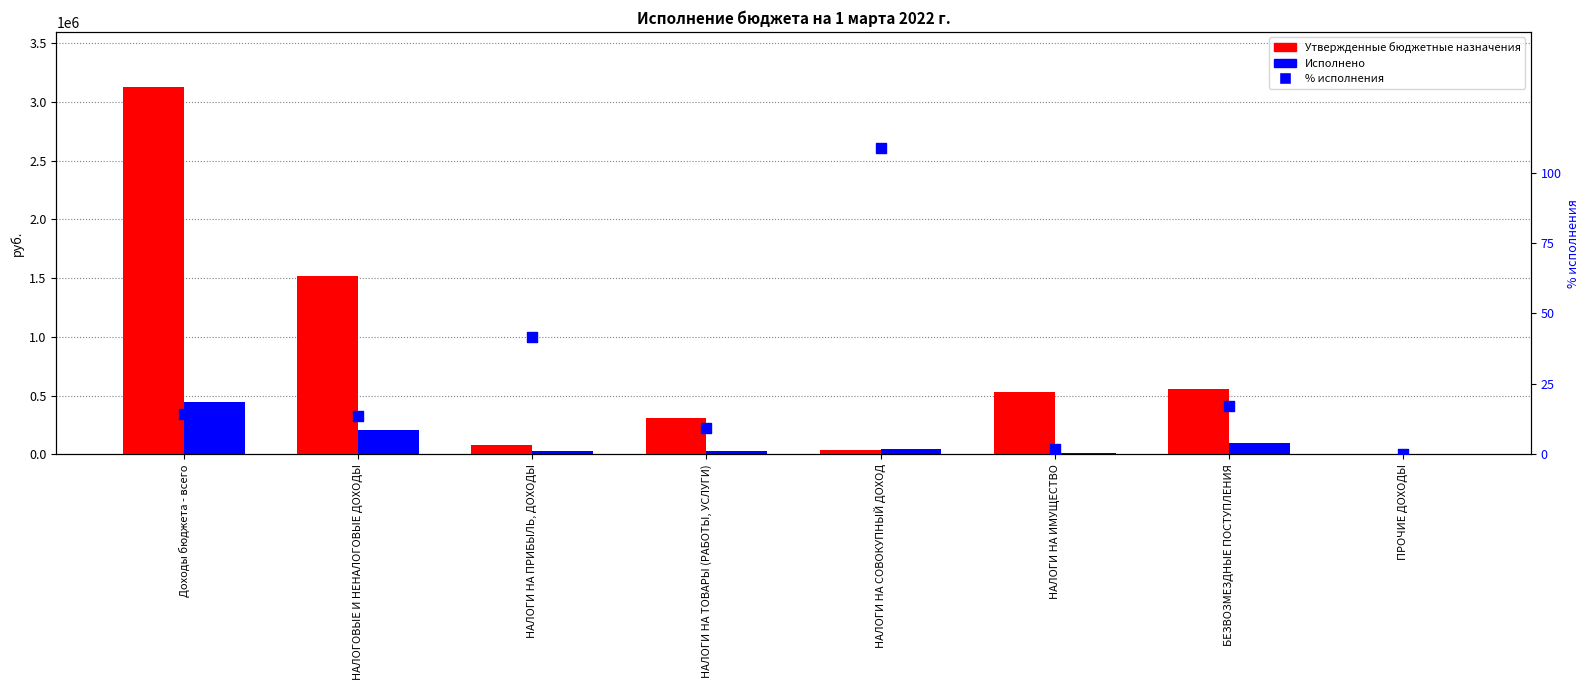

What are all the series names shown in the legend?

Утвержденные бюджетные назначения, Исполнено, % исполнения